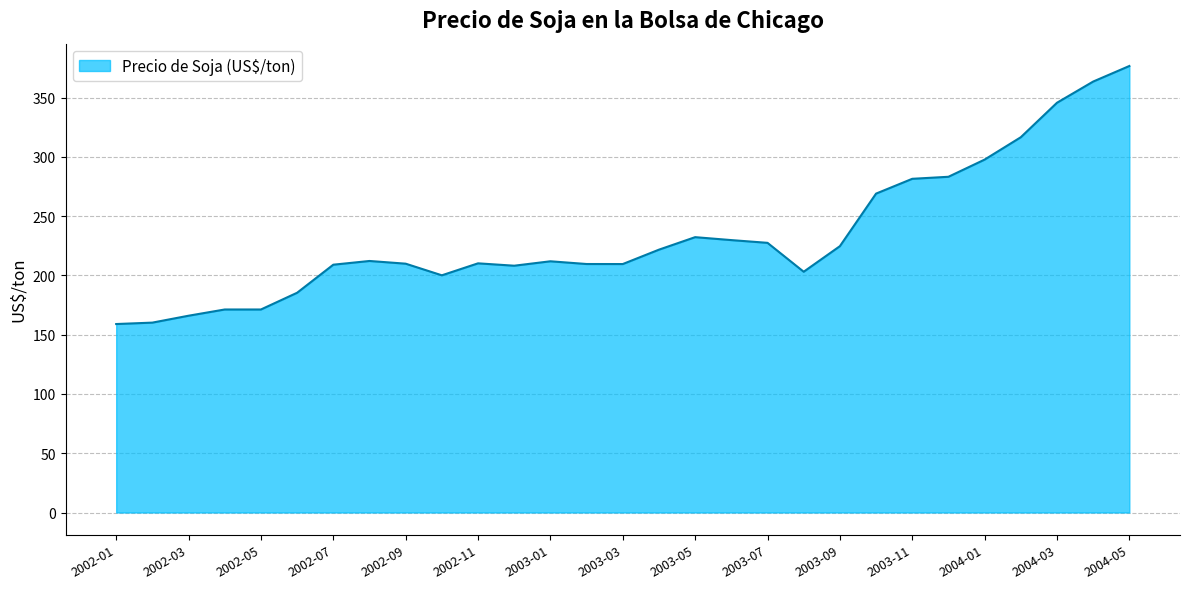

What is the greatest value displayed?

376.6